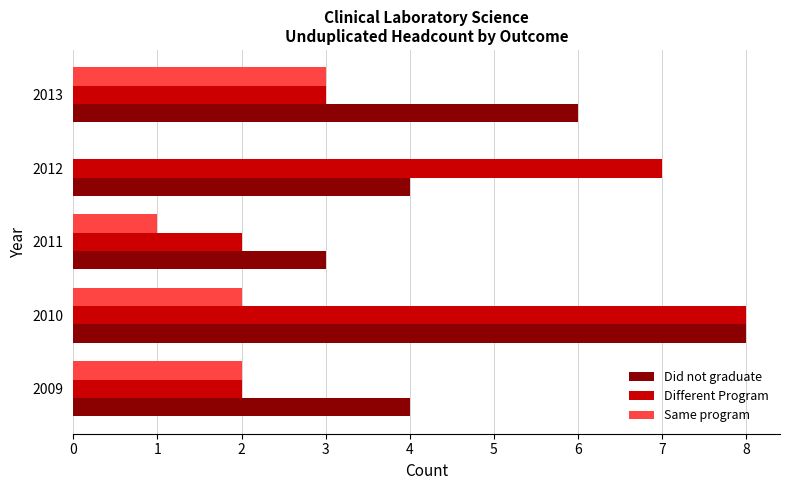

What is the total value across all series at 2012?

11